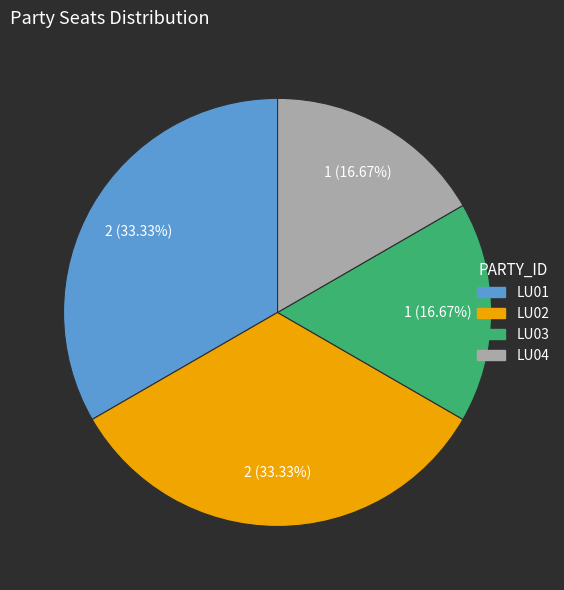

Between LU01 and LU04, which is larger?

LU01